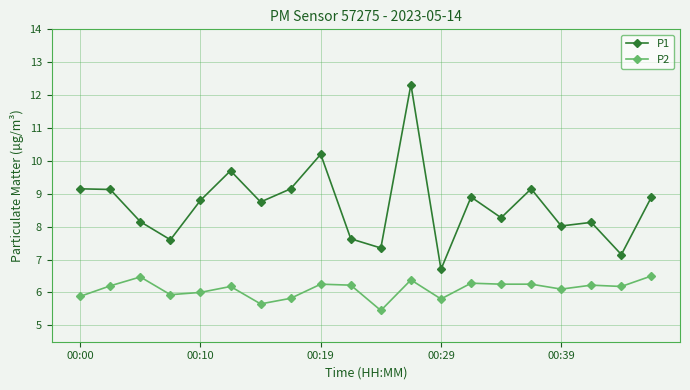

Which series has the largest total across all categories?

P1